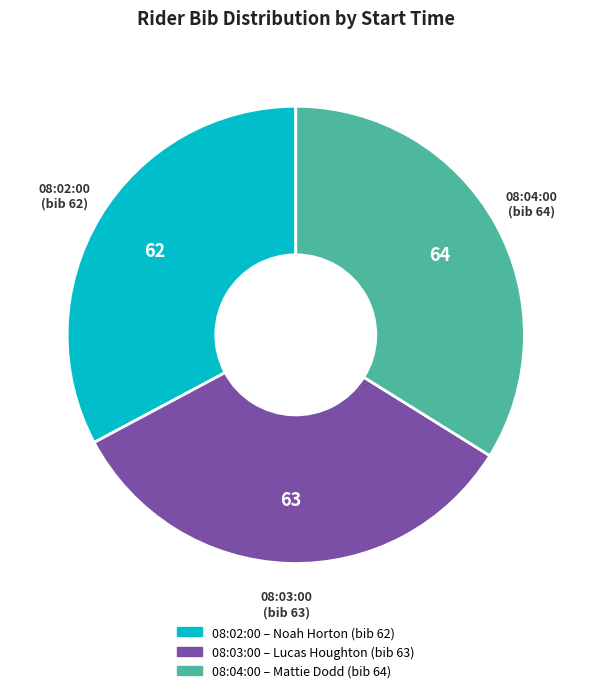

How many slices are in this pie chart?

3